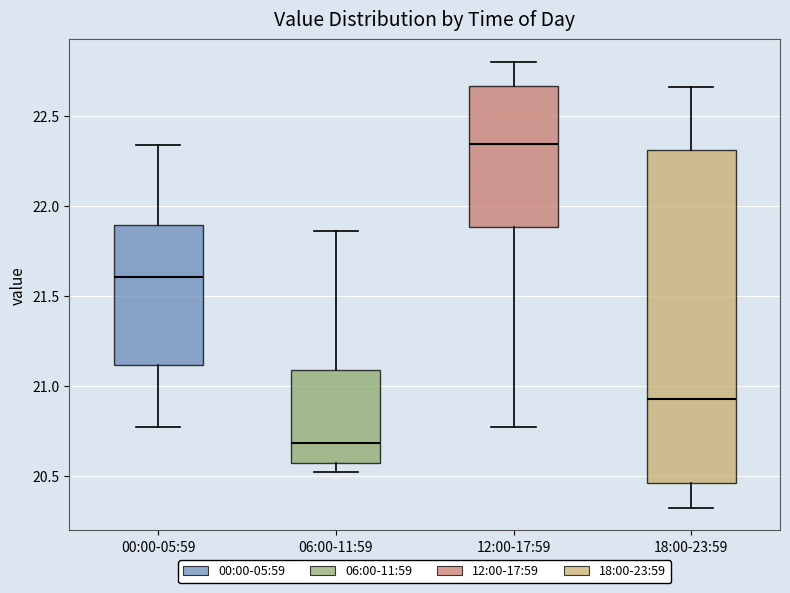

Which box has the highest median line?

12:00-17:59